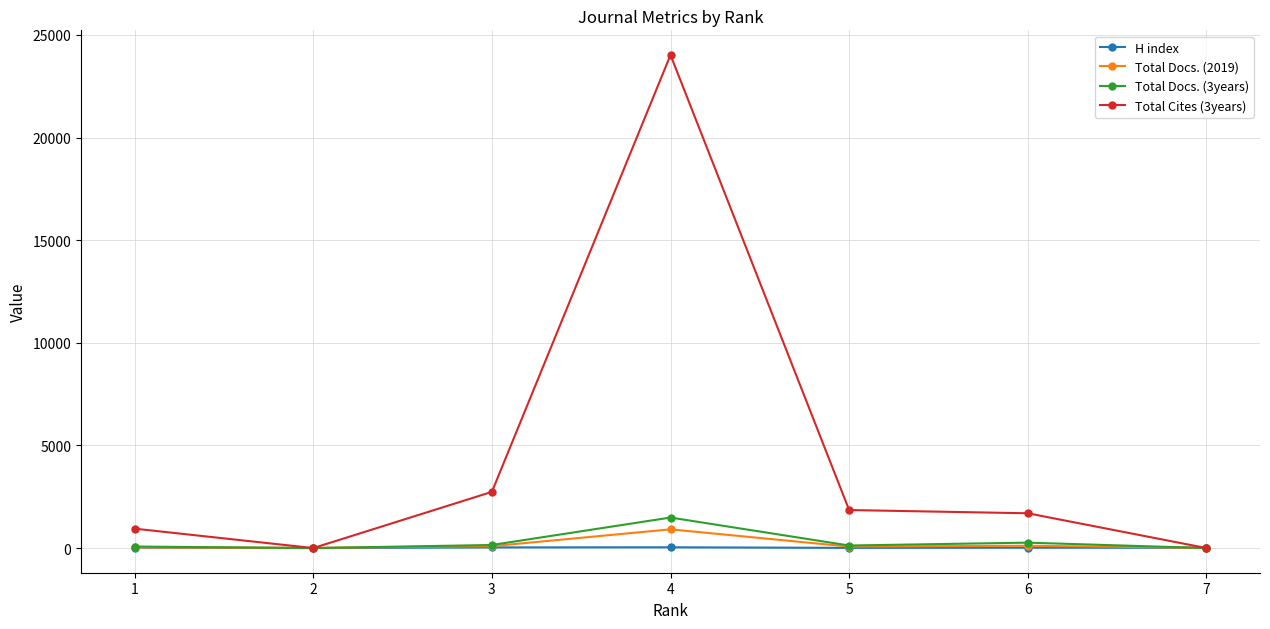

What are all the series names shown in the legend?

H index, Total Docs. (2019), Total Docs. (3years), Total Cites (3years)